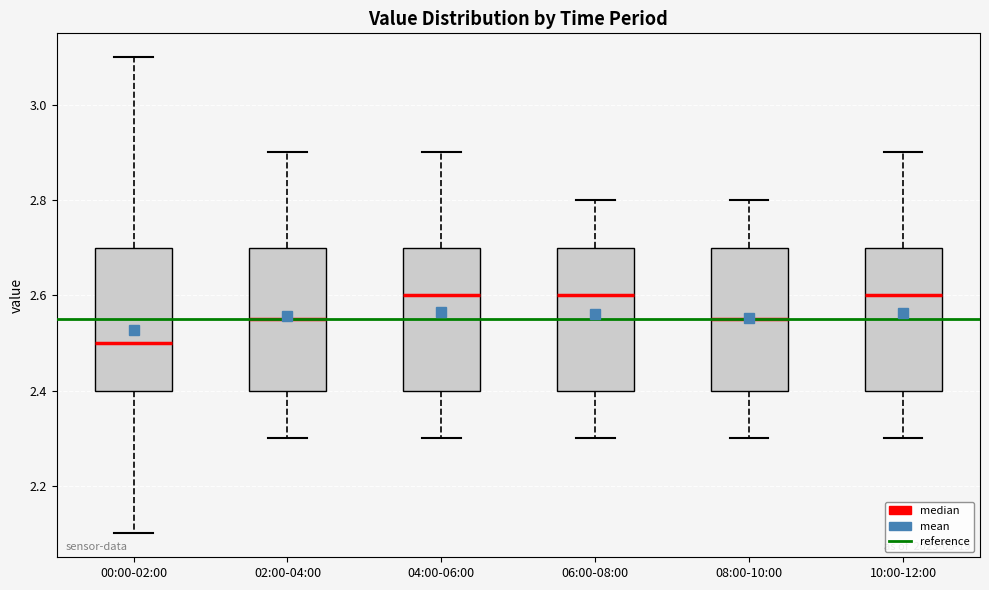

Reading left to right, transcribe this box plot: for each box, give where its median line is, the range the box spans, and where its two whiskers end, as read against the y-axis. The values are not printed on the chart, so give them approximately, as read against the axis.

00:00-02:00: median 2.50, box 2.40 to 2.70, whiskers 2.10 to 3.10
02:00-04:00: median 2.56, box 2.40 to 2.70, whiskers 2.30 to 2.90
04:00-06:00: median 2.60, box 2.40 to 2.70, whiskers 2.30 to 2.90
06:00-08:00: median 2.60, box 2.40 to 2.70, whiskers 2.30 to 2.80
08:00-10:00: median 2.56, box 2.40 to 2.70, whiskers 2.30 to 2.80
10:00-12:00: median 2.60, box 2.40 to 2.70, whiskers 2.30 to 2.90